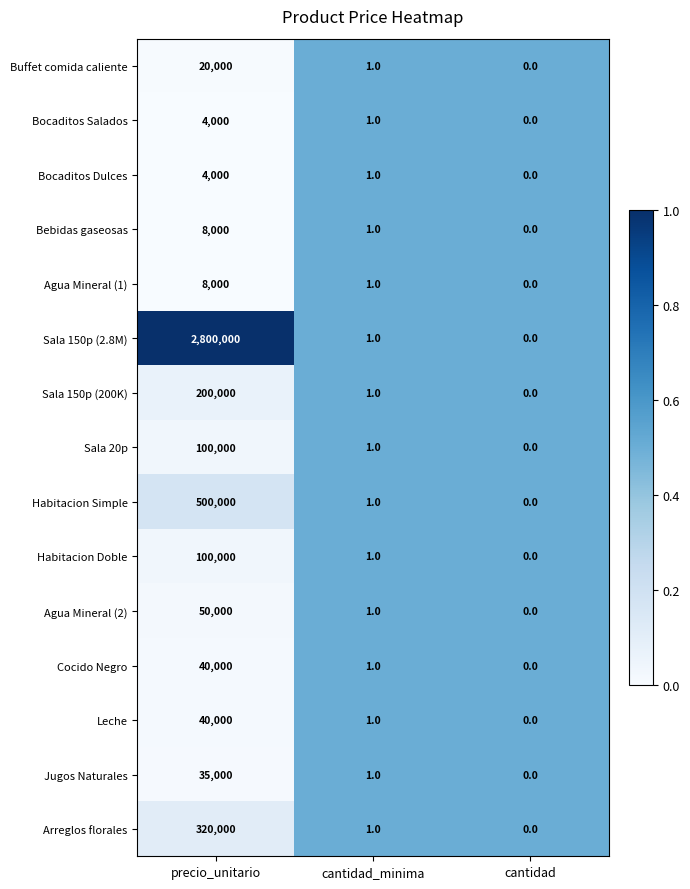

At which label does Bocaditos Salados first exceed 1?

precio_unitario